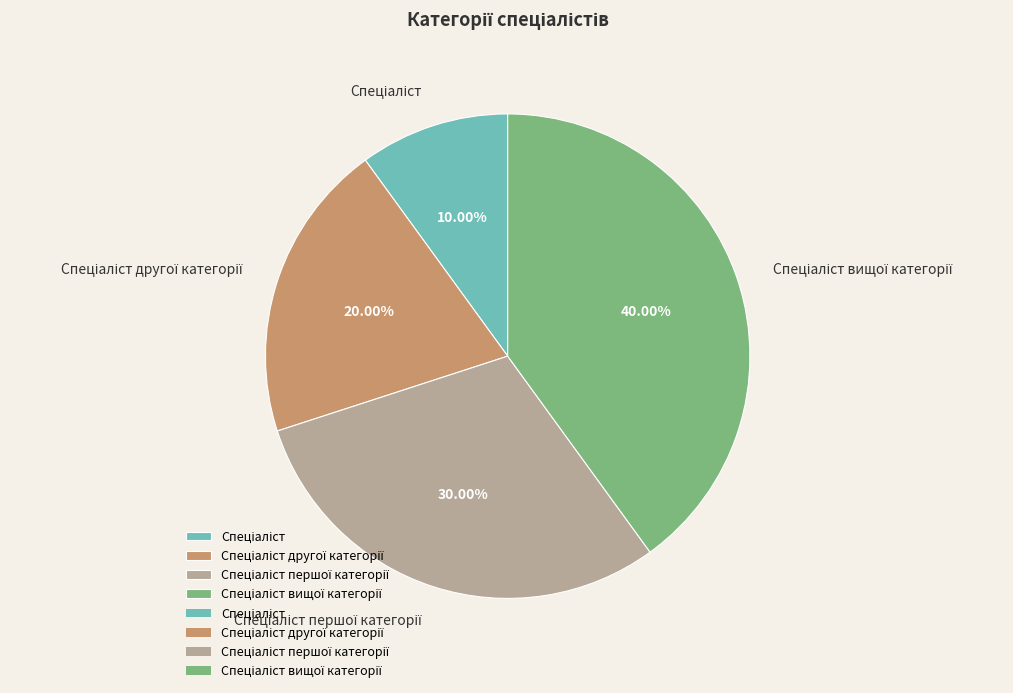

Is there a majority slice in this chart?

No